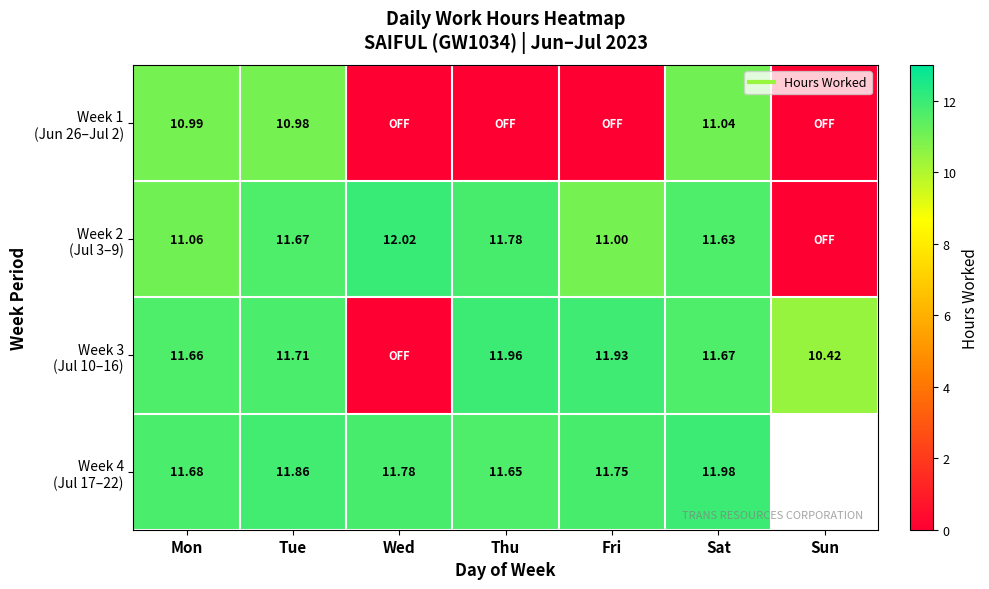

At which label does Week 4 (Jul 17–22) reach its peak?

Sat